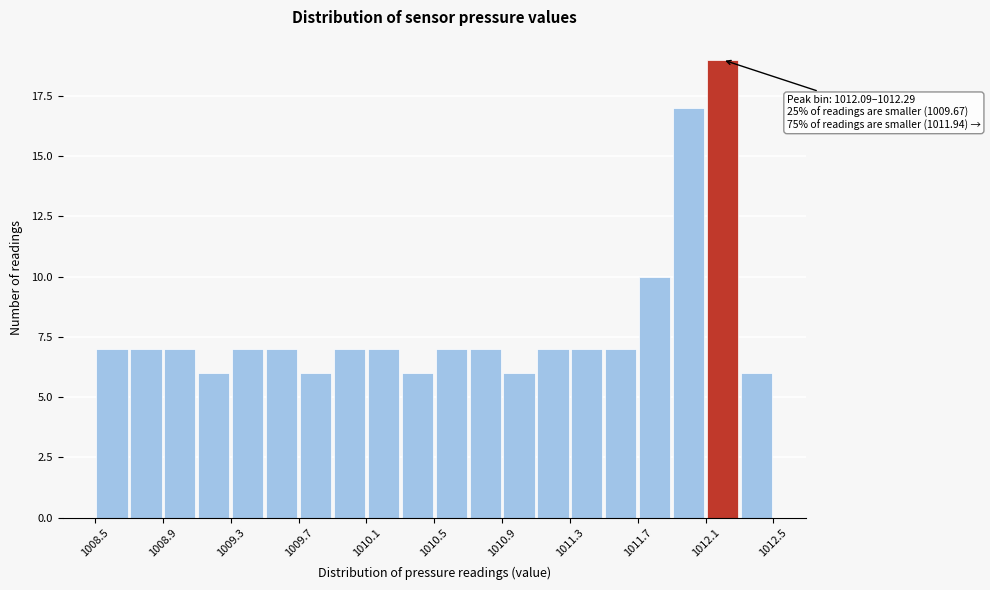

Over which range of the x-axis is the bar tallest?

1012.1 to 1012.3